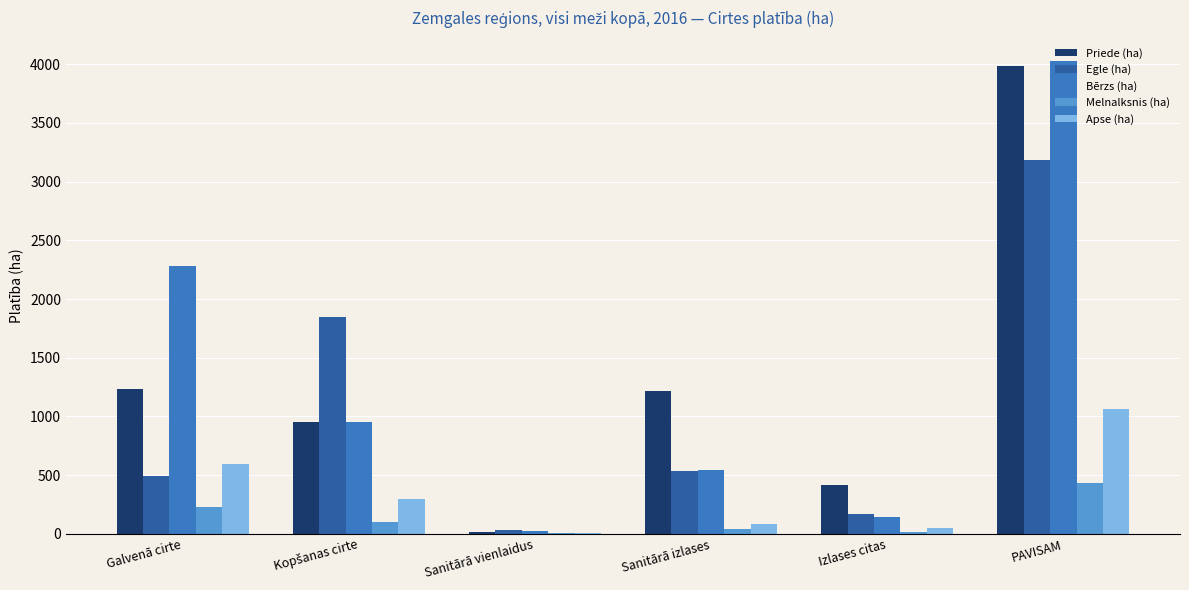

Is the value of Priede (ha) at PAVISAM greater than the value of Apse (ha) at Izlases citas?

Yes